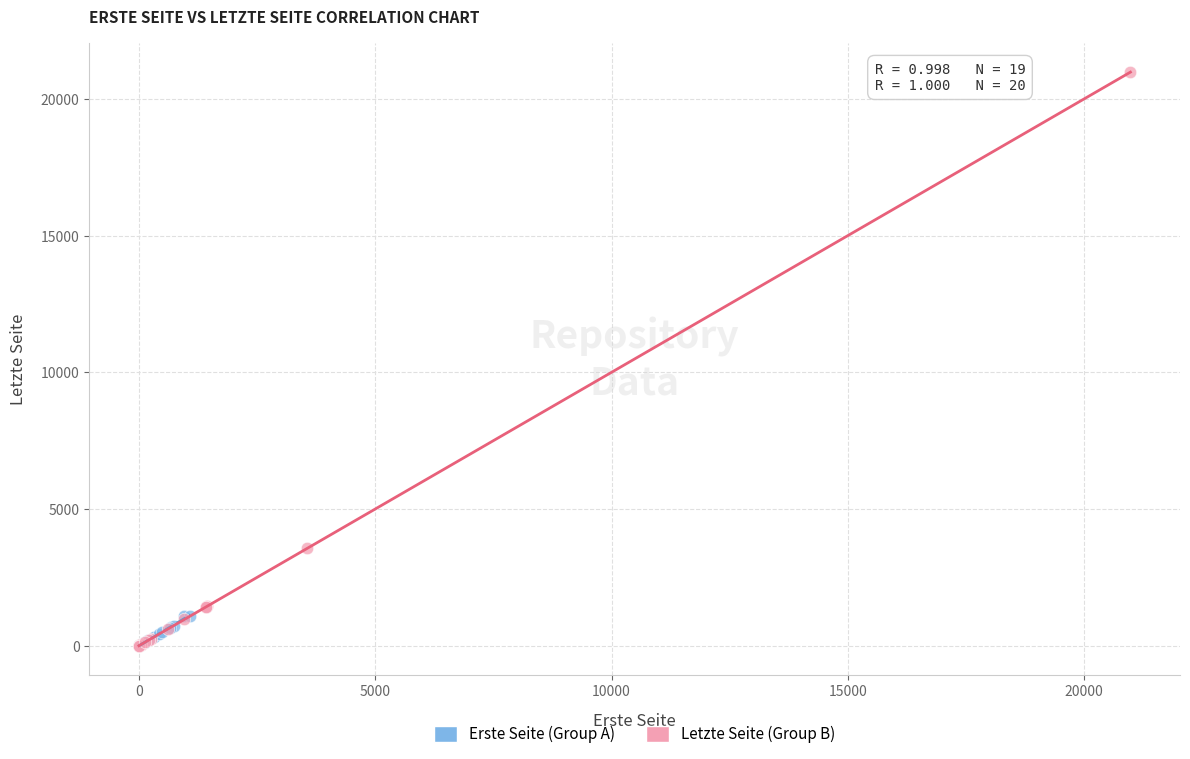

Which series has the largest Y range (max minus min)?

Letzte Seite (Group B)